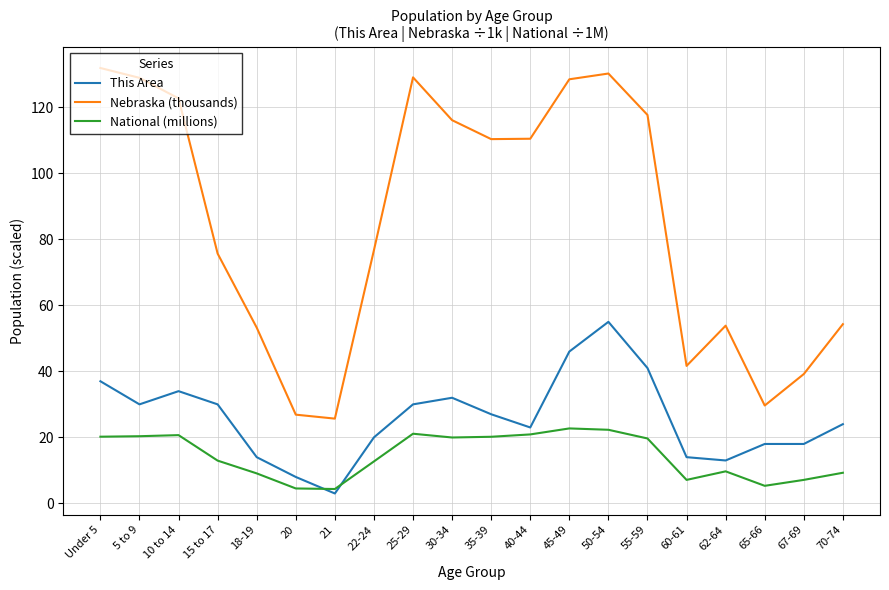

True or false: This Area and Nebraska (thousands) cross at least once.

False